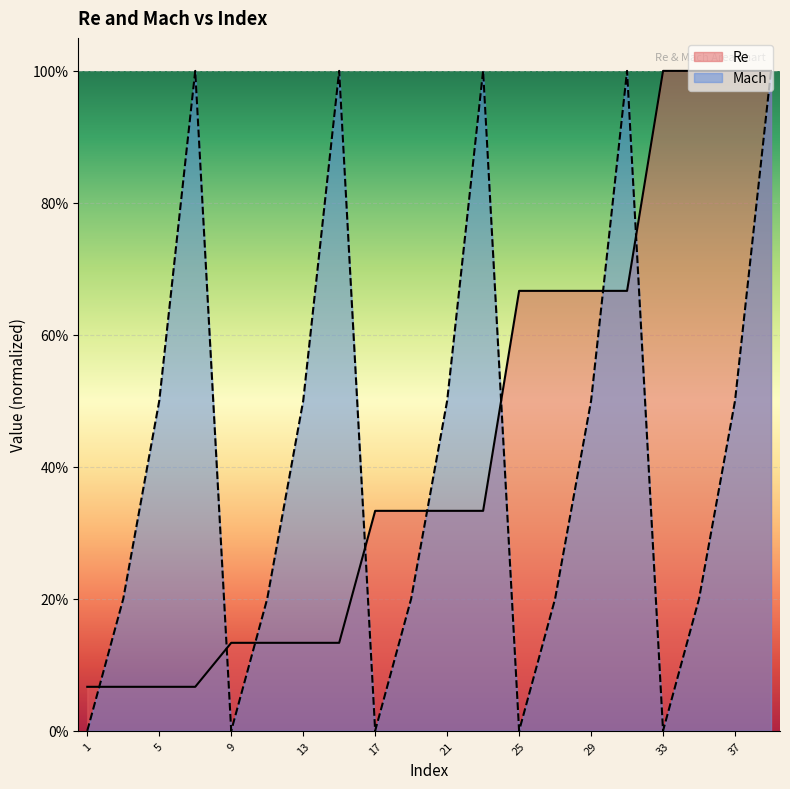

Reading right to left, extract all data points from this chart.

Re: 1.0	1.0	1.0	1.0	0.7	0.7	0.7	0.7	0.3	0.3	0.3	0.3	0.1	0.1	0.1	0.1	0.1	0.1	0.1	0.1
Mach: 1.0	0.5	0.2	0.0	1.0	0.5	0.2	0.0	1.0	0.5	0.2	0.0	1.0	0.5	0.2	0.0	1.0	0.5	0.2	0.0